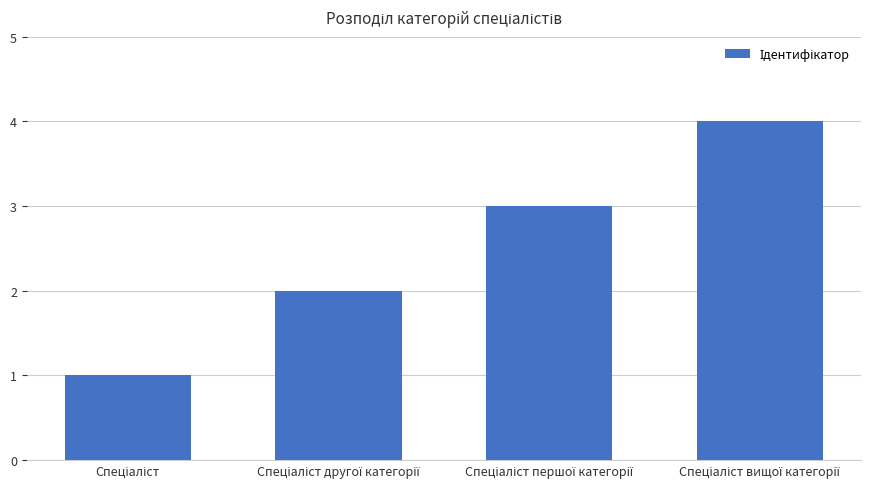

How many values are below 3?

2